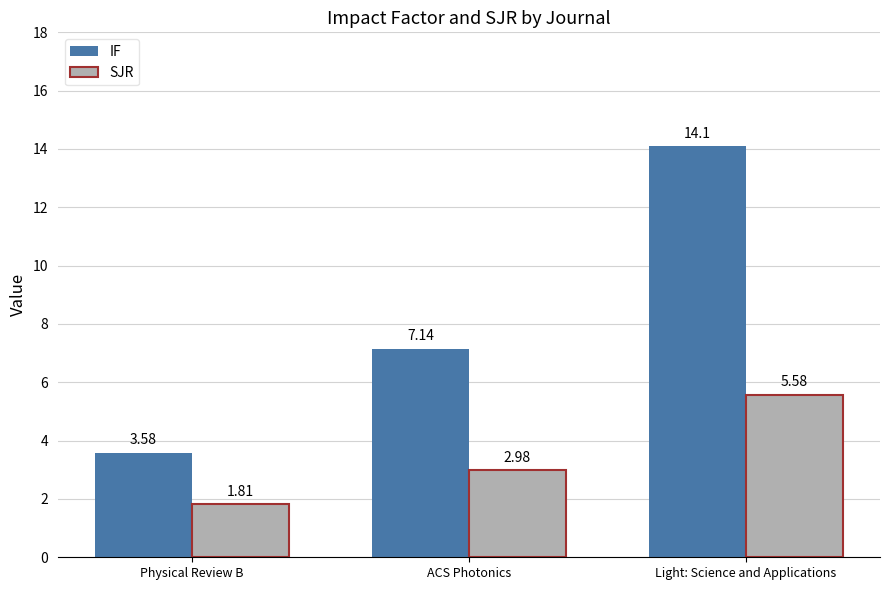

What is the sum of all SJR values?

10.4